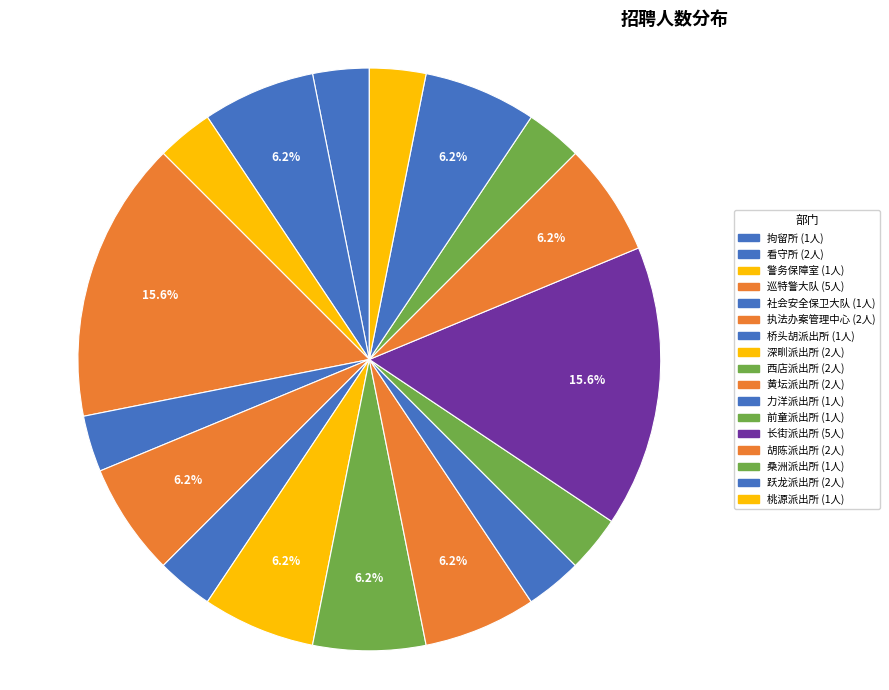

To the nearest percent, what is the combined percentage of 桥头胡派出所 and 跃龙派出所?

9%